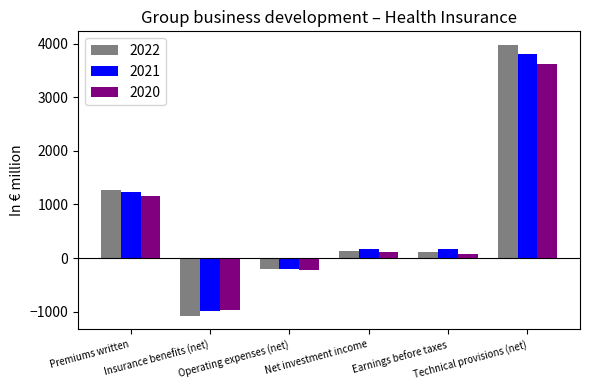

Is it true that 2022 equals -1082.2 at Insurance benefits (net)?

True